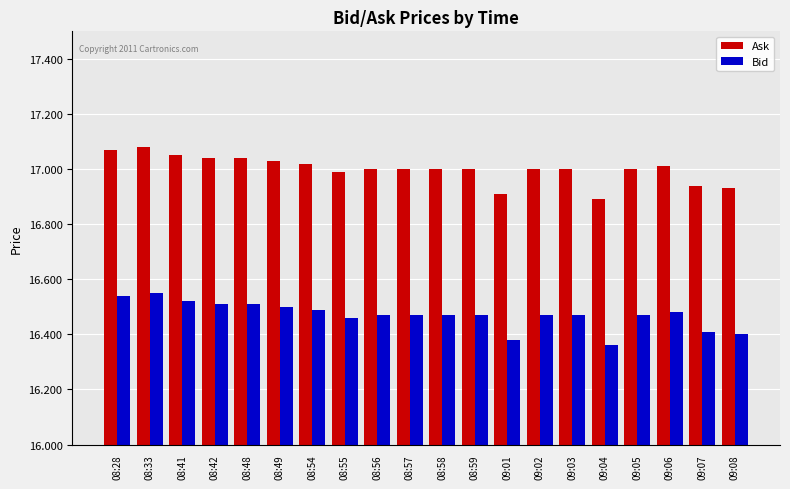

Rank the series by their maximum value, from lowest to highest.

Bid, Ask